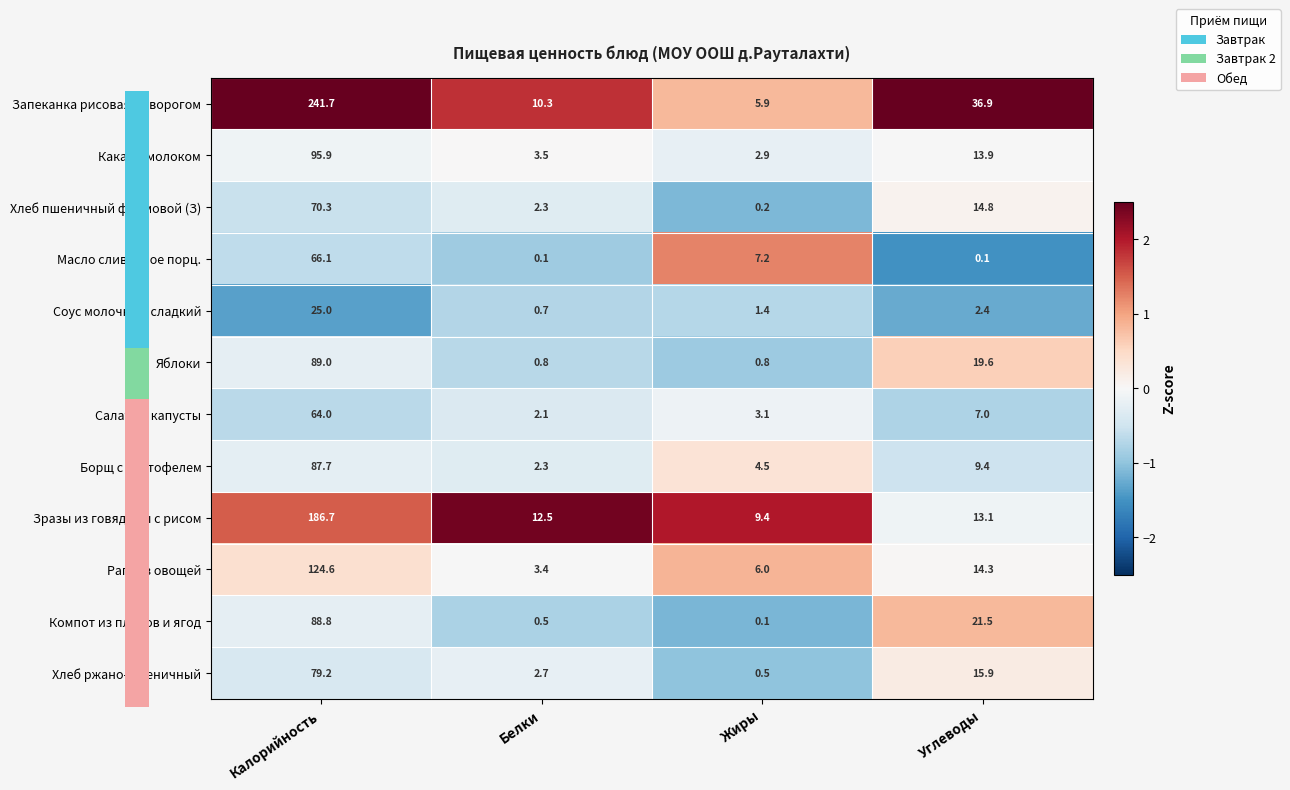

Which series has the widest spread of values?

Запеканка рисовая с творогом